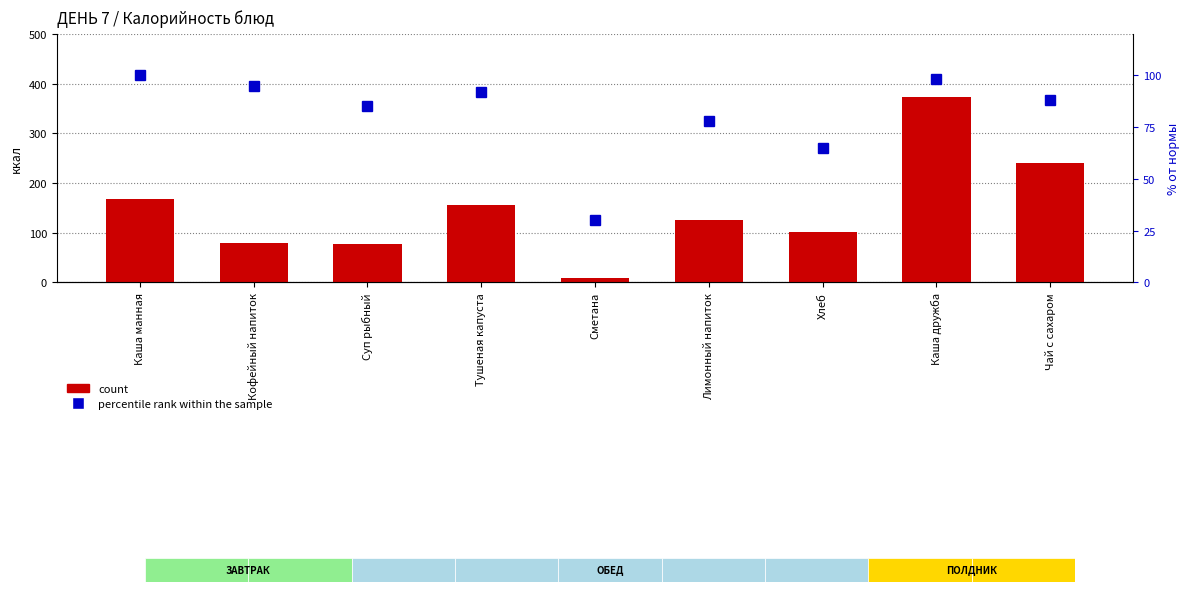

Reading right to left, extract all data points from this chart.

count: Чай с сахаром=239.7	Каша дружба=372.0	Хлеб=101.0	Лимонный напиток=125.0	Сметана=9.2	Тушеная капуста=156.2	Суп рыбный=77.0	Кофейный напиток=79.7	Каша манная=168.0
percentile rank within the sample: Чай с сахаром=88.0	Каша дружба=98.0	Хлеб=65.0	Лимонный напиток=78.0	Сметана=30.0	Тушеная капуста=92.0	Суп рыбный=85.0	Кофейный напиток=95.0	Каша манная=100.0